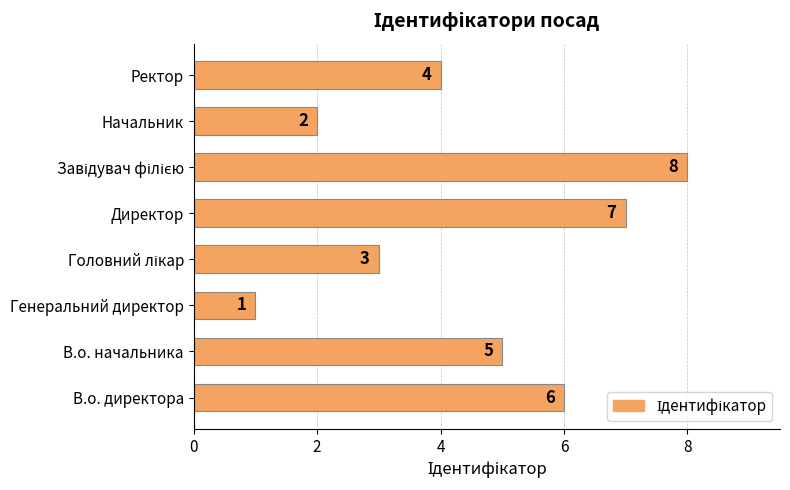

Which has a higher value, Ректор or В.о. директора?

В.о. директора